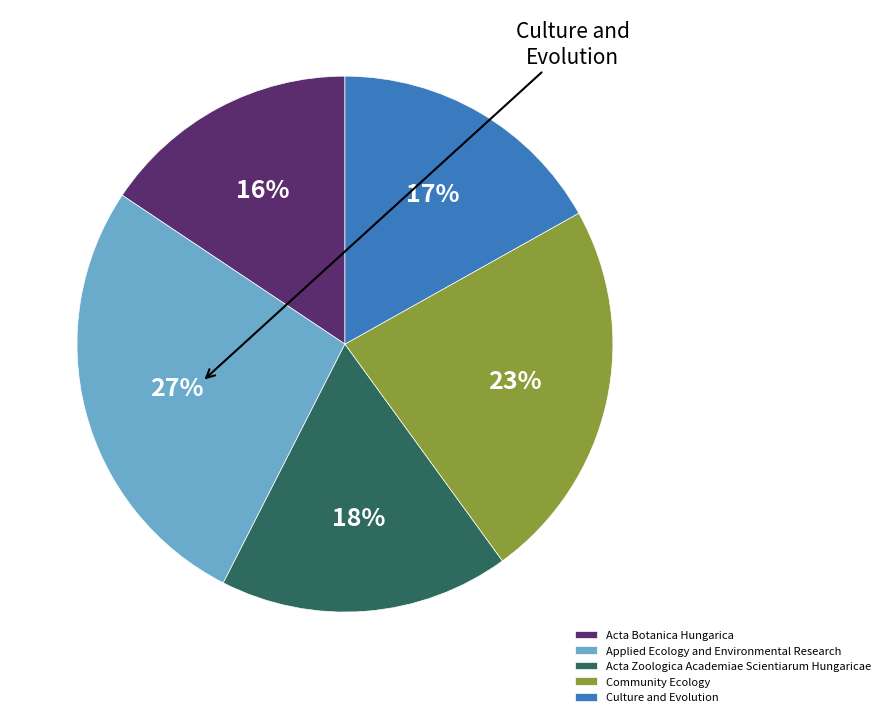

Is it true that Applied Ecology and Environmental Research is 19% of the pie?

False